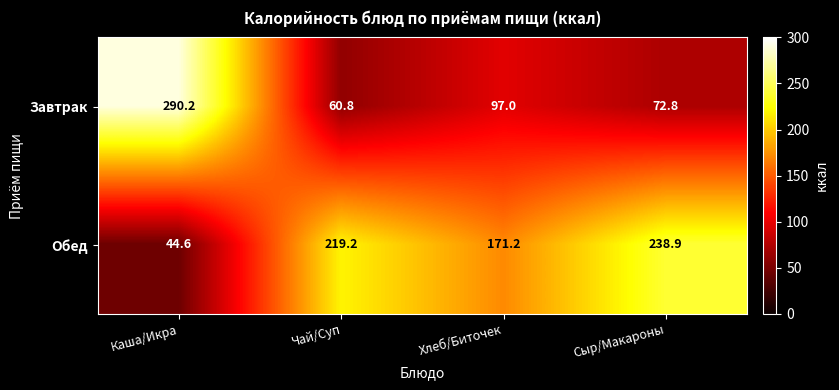

What is the difference between the highest and lowest values at Хлеб/Биточек?

74.2